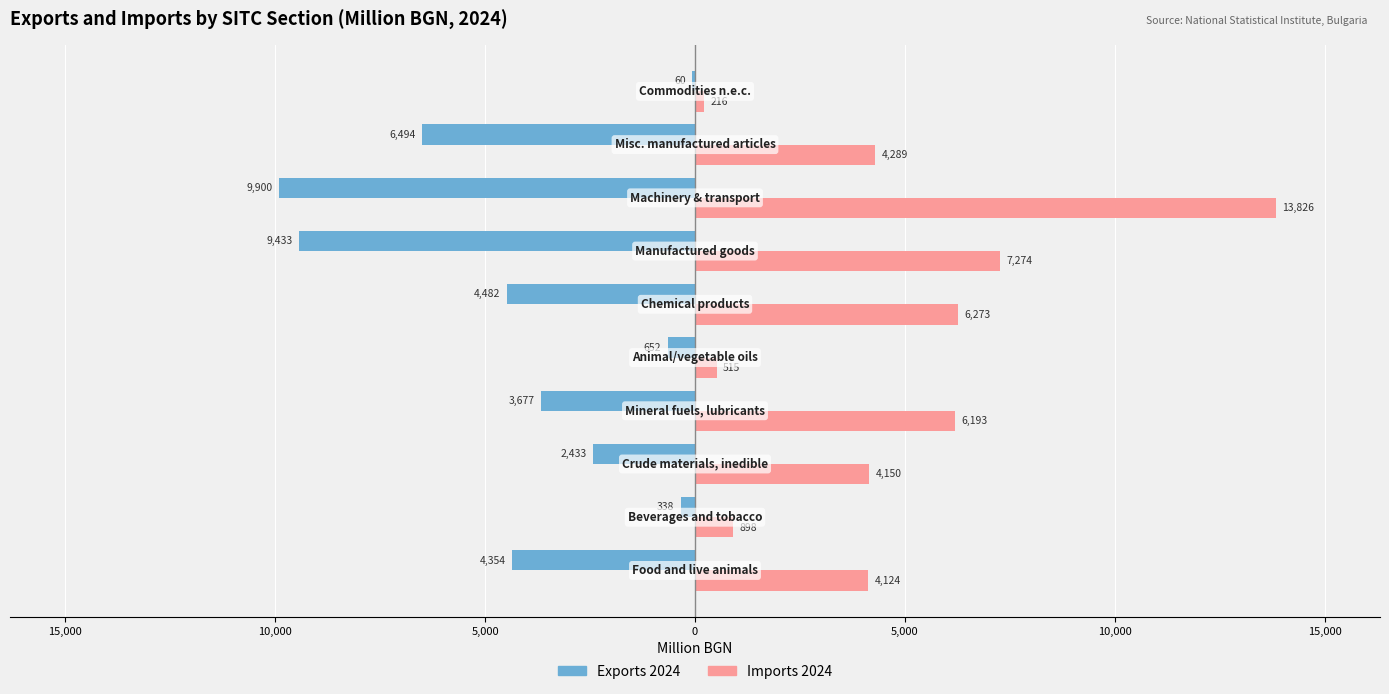

What are all the series names shown in the legend?

Exports 2024, Imports 2024